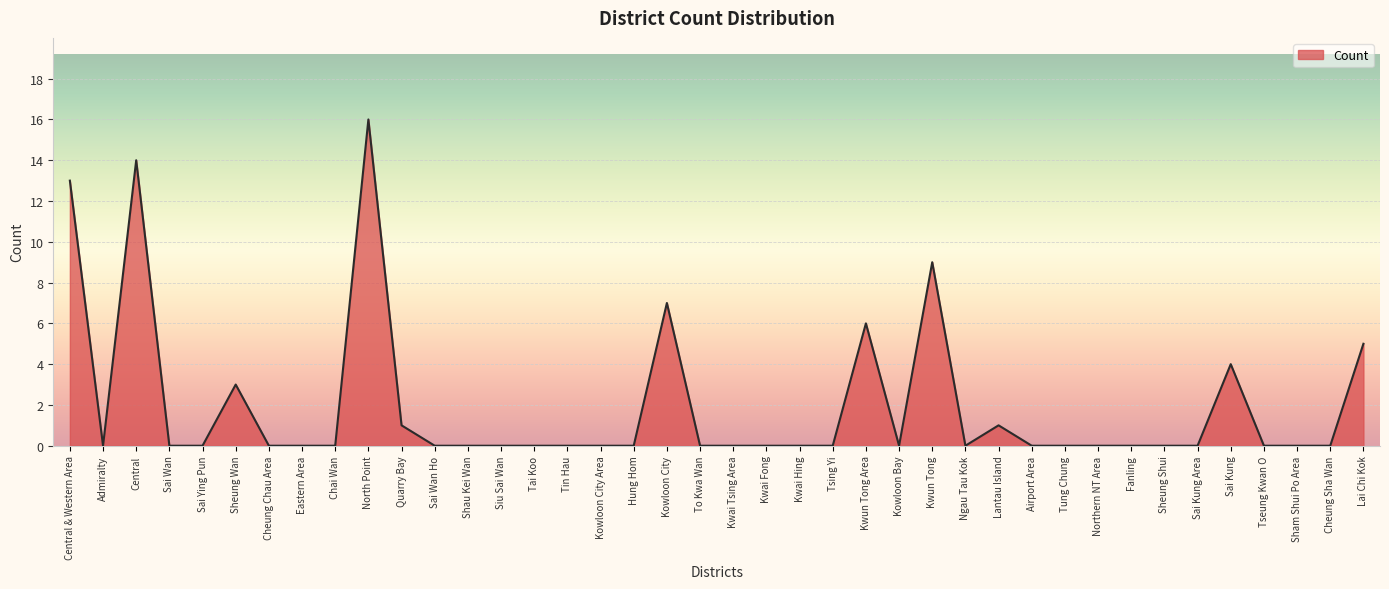

True or false: the data shows 0 at Kwai Hing.

True